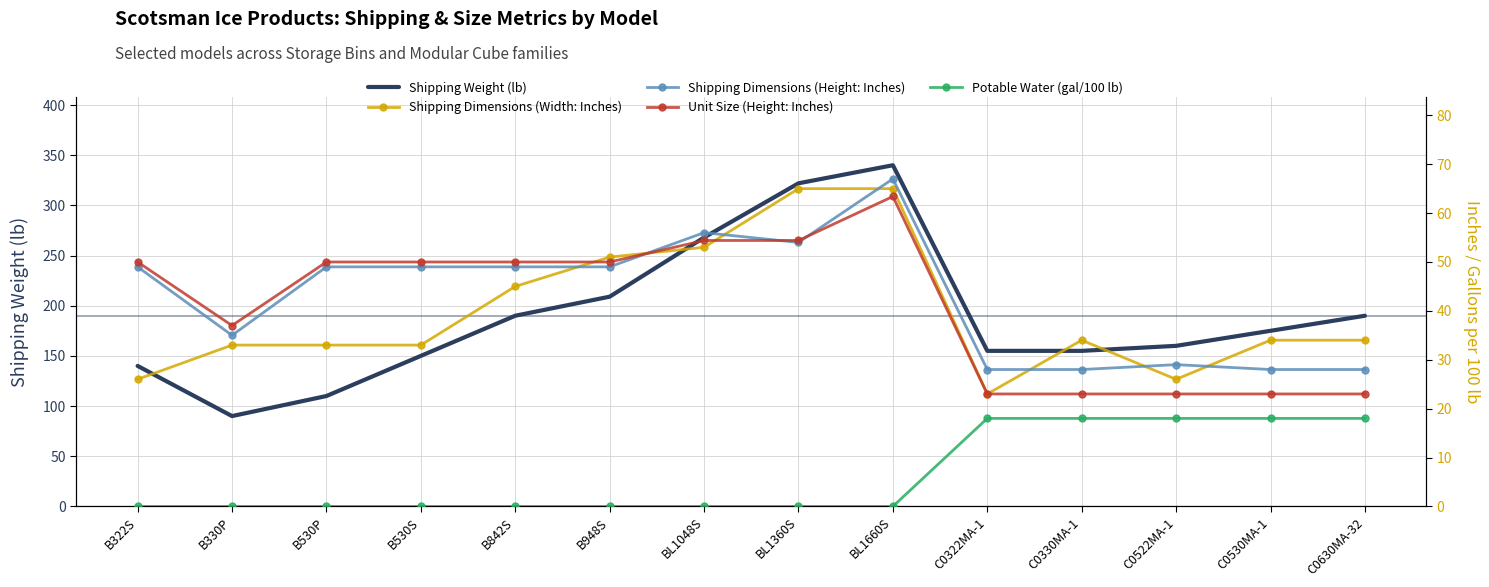

How many interior local peaks does the Unit Size (Height: Inches) series have?

1